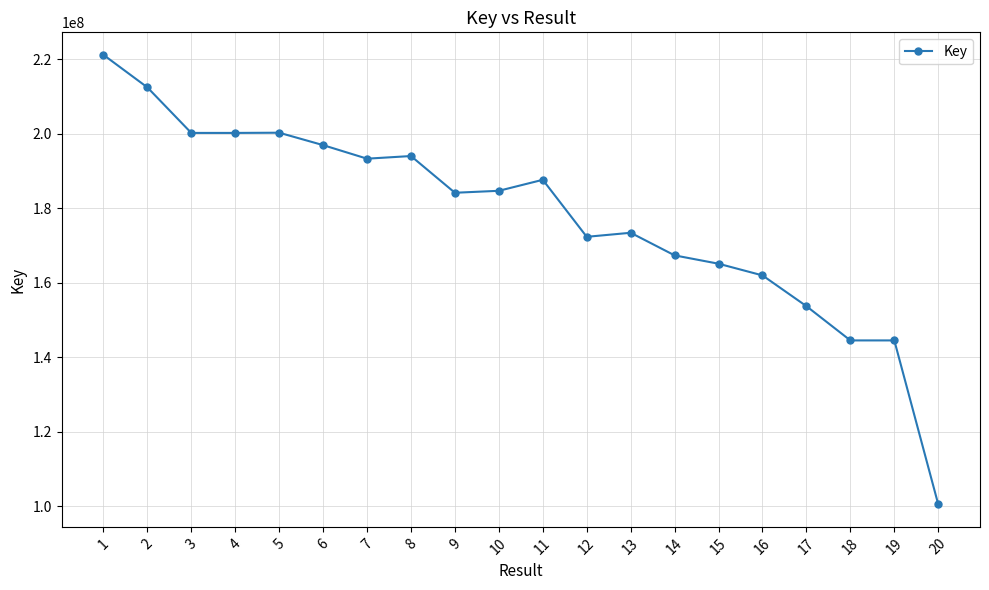

Which label corresponds to the largest value in the chart?

1